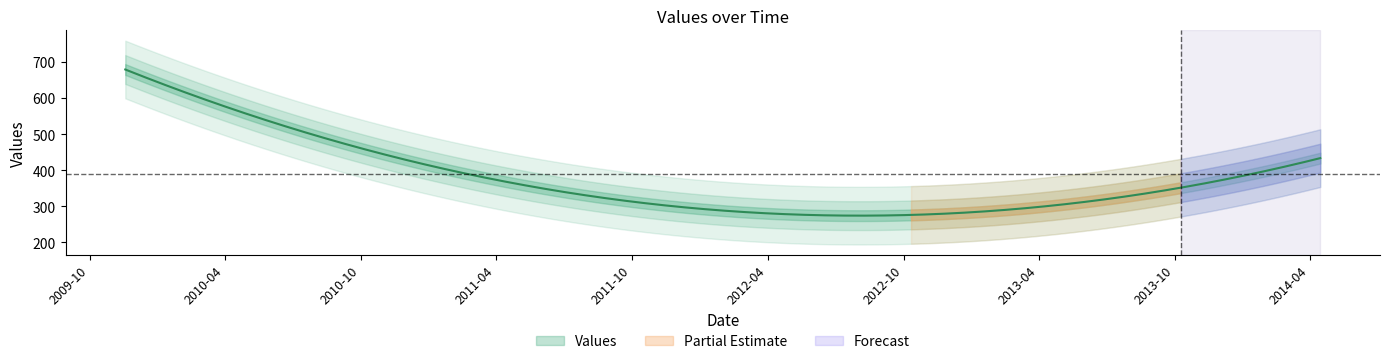

At which category does the chart reach its peak across all series?

2009-11-18